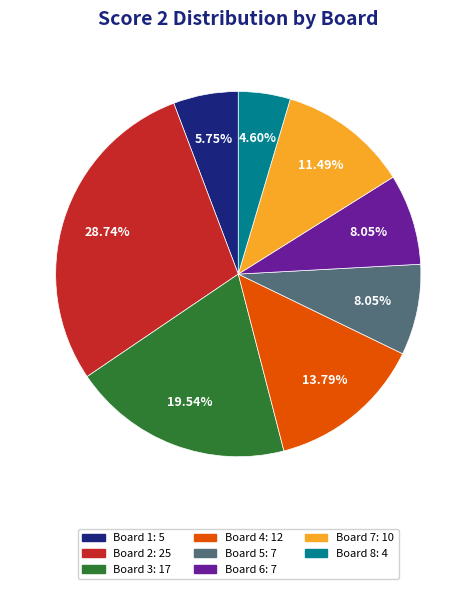

Does any single category account for the majority?

No